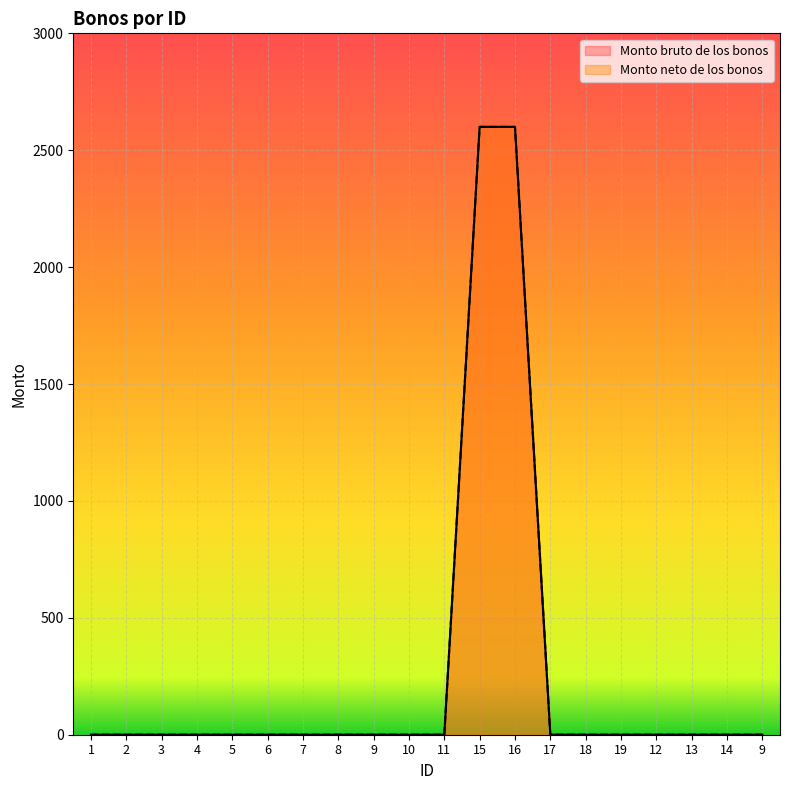

The Monto bruto de los bonos series shows -1656 at 17. True or false?

False